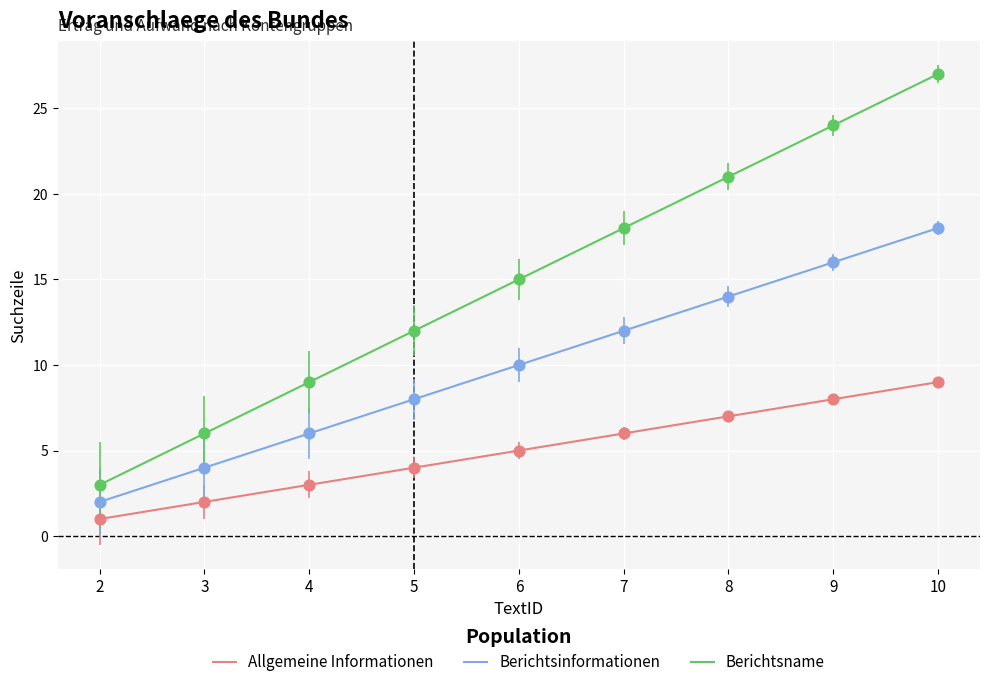

What is the total value across all series at 5?

24